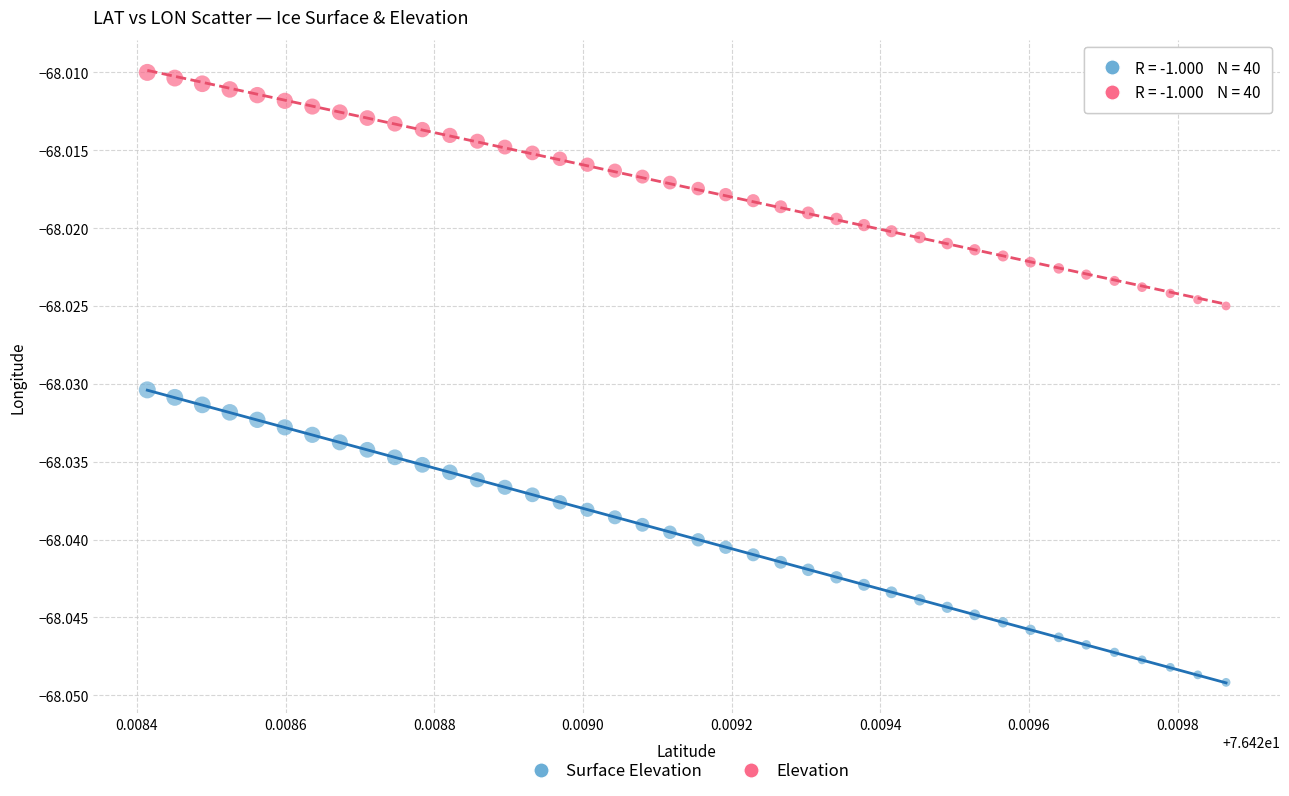

Which series has the largest Y range (max minus min)?

Surface Elevation